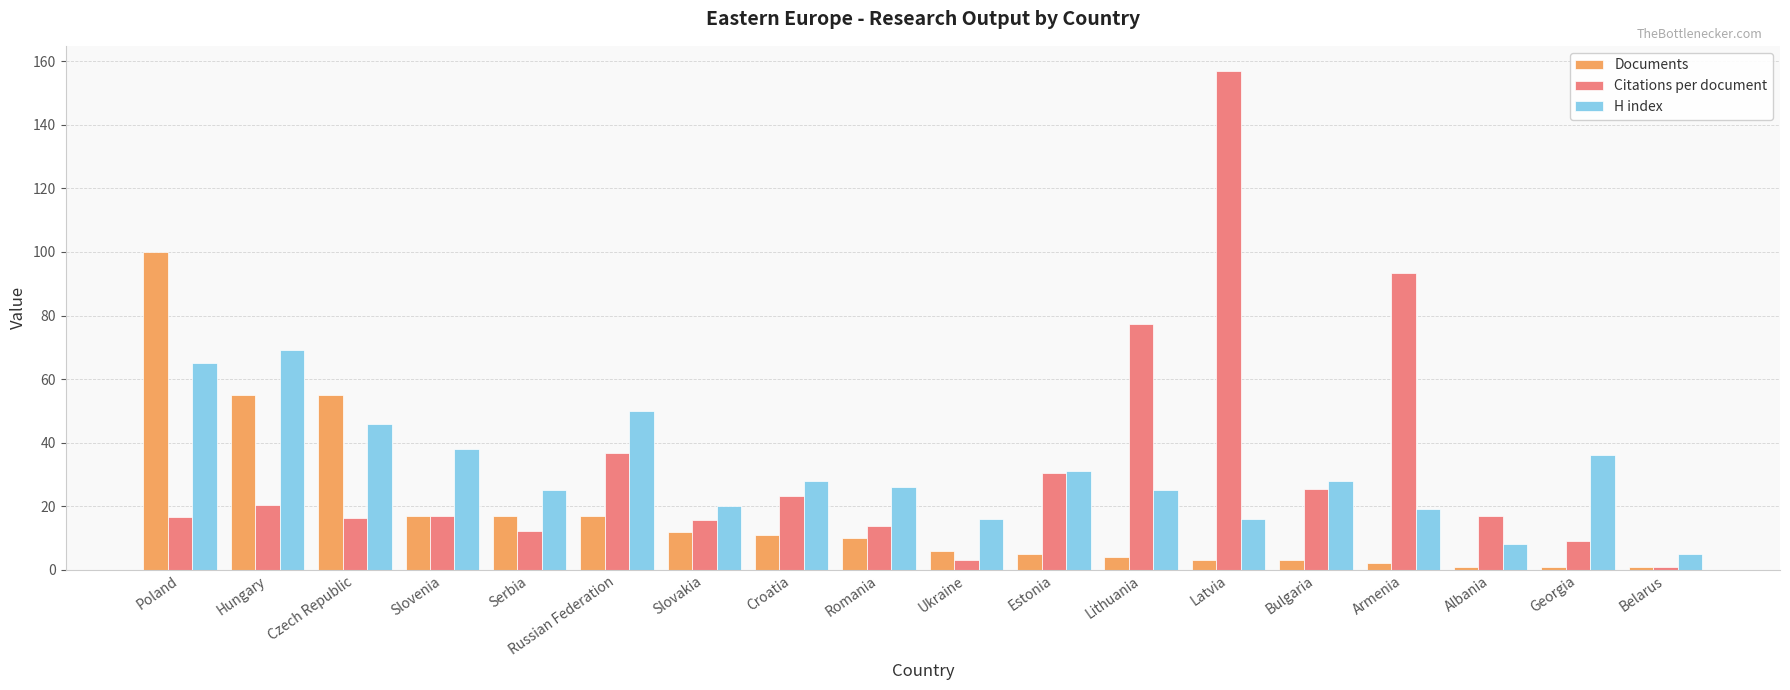

True or false: H index has a value of 25.9 at Armenia.

False